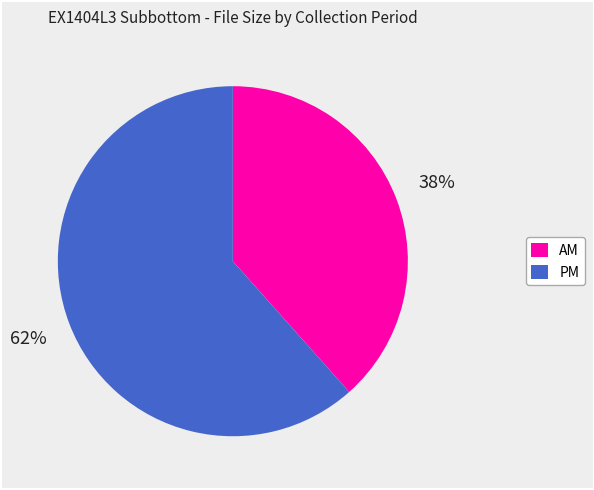

Do AM and PM together represent more than half of the pie?

Yes